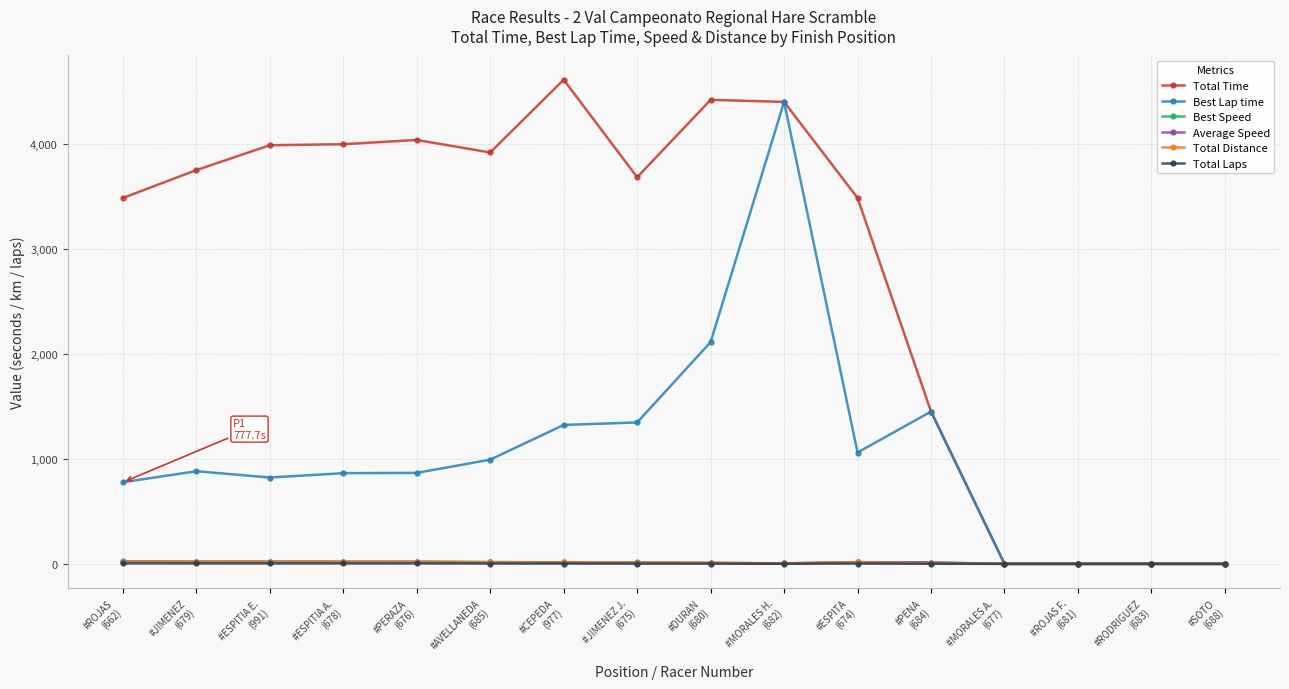

Does the chart display data point markers on the line(s)?

Yes